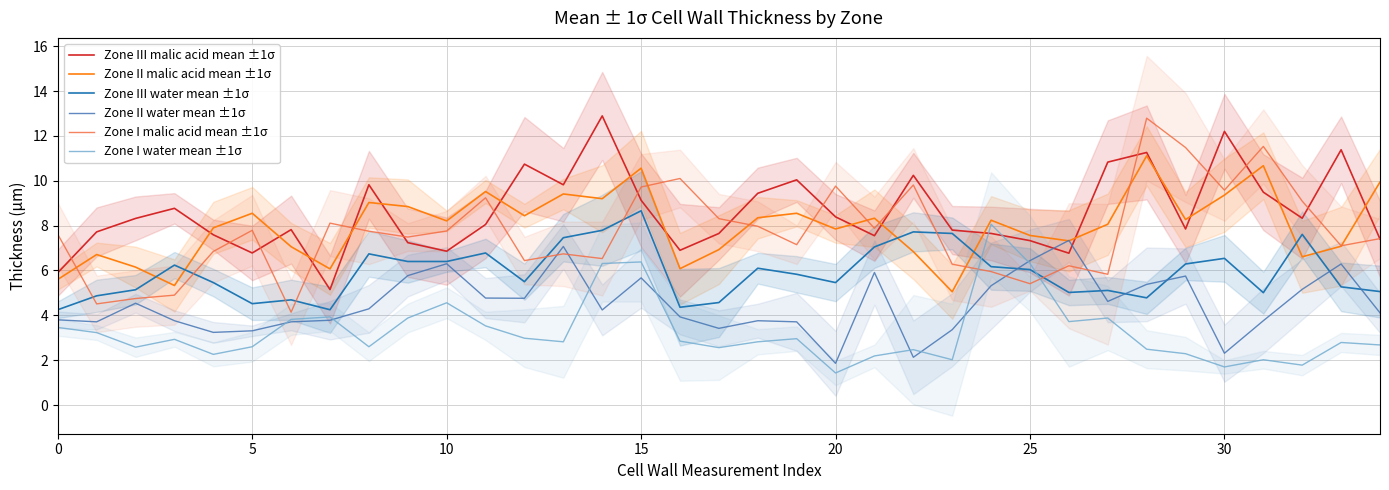

What is the sum of the Zone II water mean ±1σ values at 13 and 23?

10.4